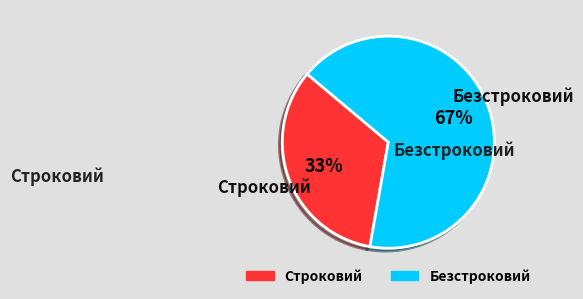

Rank the categories by value from lowest to highest.

Строковий, Безстроковий